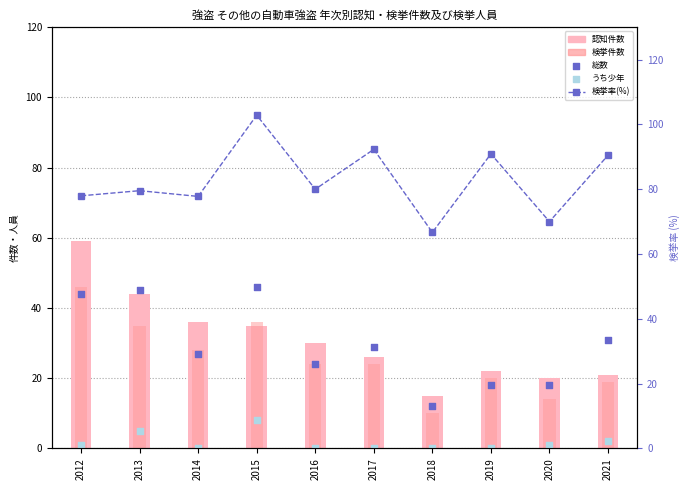

Which series contains the highest Y value?

検挙率(%)